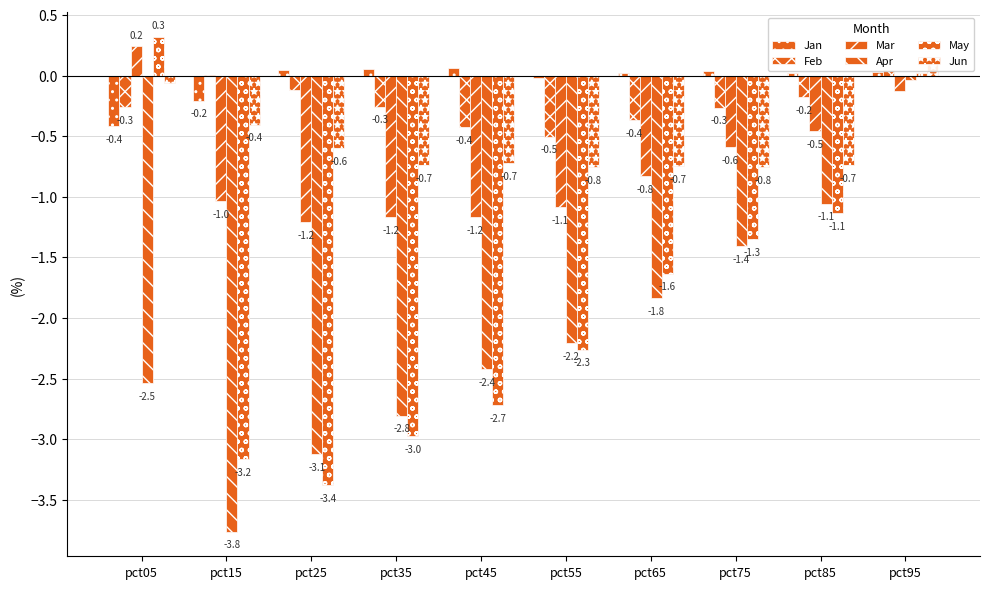

Reading left to right, list all the values displayed in this chart.

Jan: pct05=-0.4	pct15=-0.2	pct25=0.0	pct35=0.1	pct45=0.1	pct55=-0.0	pct65=0.0	pct75=0.0	pct85=0.0	pct95=0.0
Feb: pct05=-0.3	pct15=0.0	pct25=-0.1	pct35=-0.3	pct45=-0.4	pct55=-0.5	pct65=-0.4	pct75=-0.3	pct85=-0.2	pct95=0.0
Mar: pct05=0.2	pct15=-1.0	pct25=-1.2	pct35=-1.2	pct45=-1.2	pct55=-1.1	pct65=-0.8	pct75=-0.6	pct85=-0.5	pct95=-0.1
Apr: pct05=-2.5	pct15=-3.8	pct25=-3.1	pct35=-2.8	pct45=-2.4	pct55=-2.2	pct65=-1.8	pct75=-1.4	pct85=-1.1	pct95=-0.0
May: pct05=0.3	pct15=-3.2	pct25=-3.4	pct35=-3.0	pct45=-2.7	pct55=-2.3	pct65=-1.6	pct75=-1.3	pct85=-1.1	pct95=0.0
Jun: pct05=-0.1	pct15=-0.4	pct25=-0.6	pct35=-0.7	pct45=-0.7	pct55=-0.8	pct65=-0.7	pct75=-0.8	pct85=-0.7	pct95=0.1